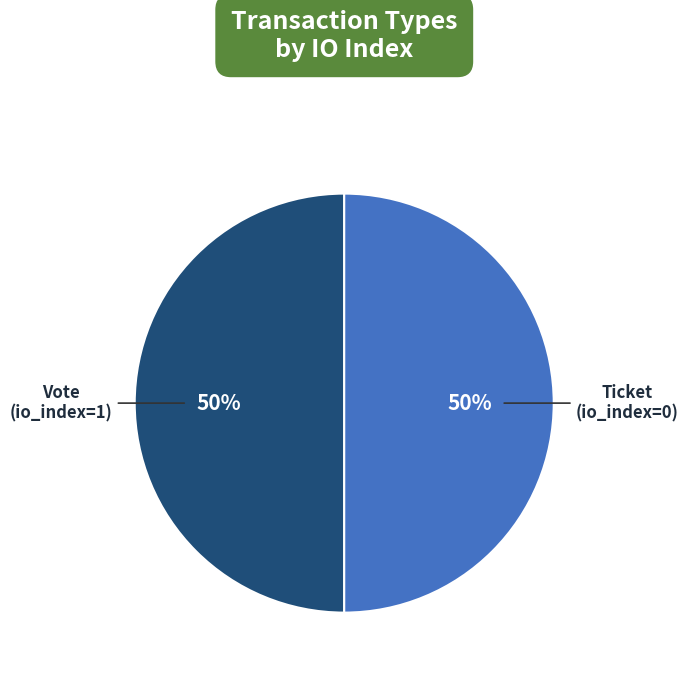

To the nearest percent, what is the average slice percentage?

50%